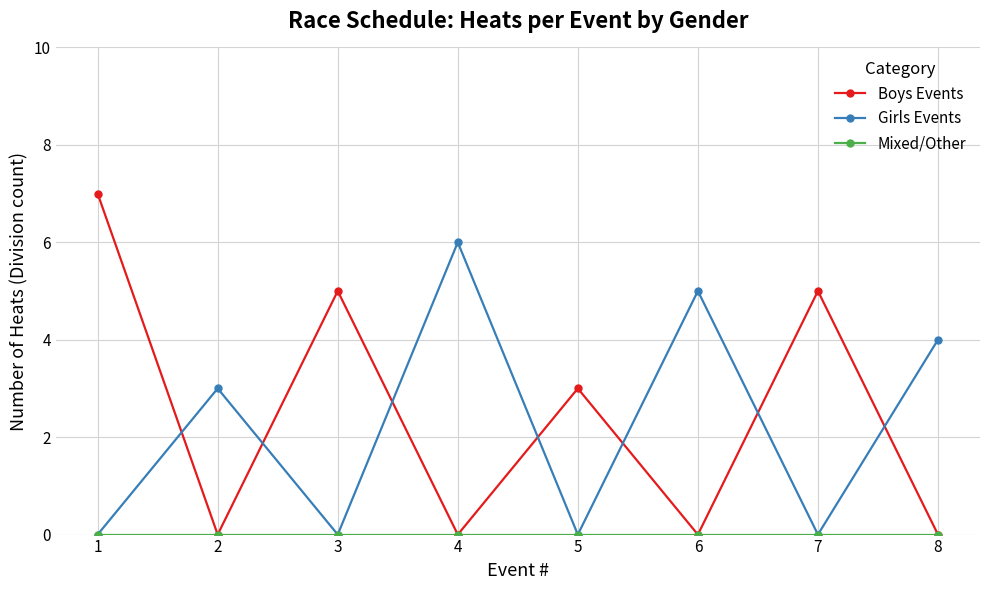

Which series has the largest range (max minus min)?

Boys Events